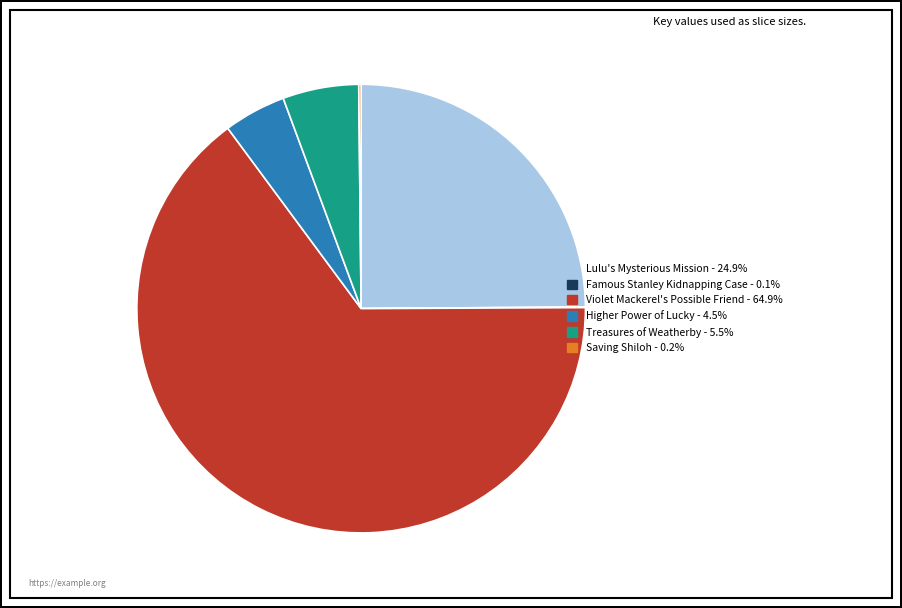

What is the ratio of the value at Lulu's Mysterious Mission to the value at Violet Mackerel's Possible Friend?

0.4